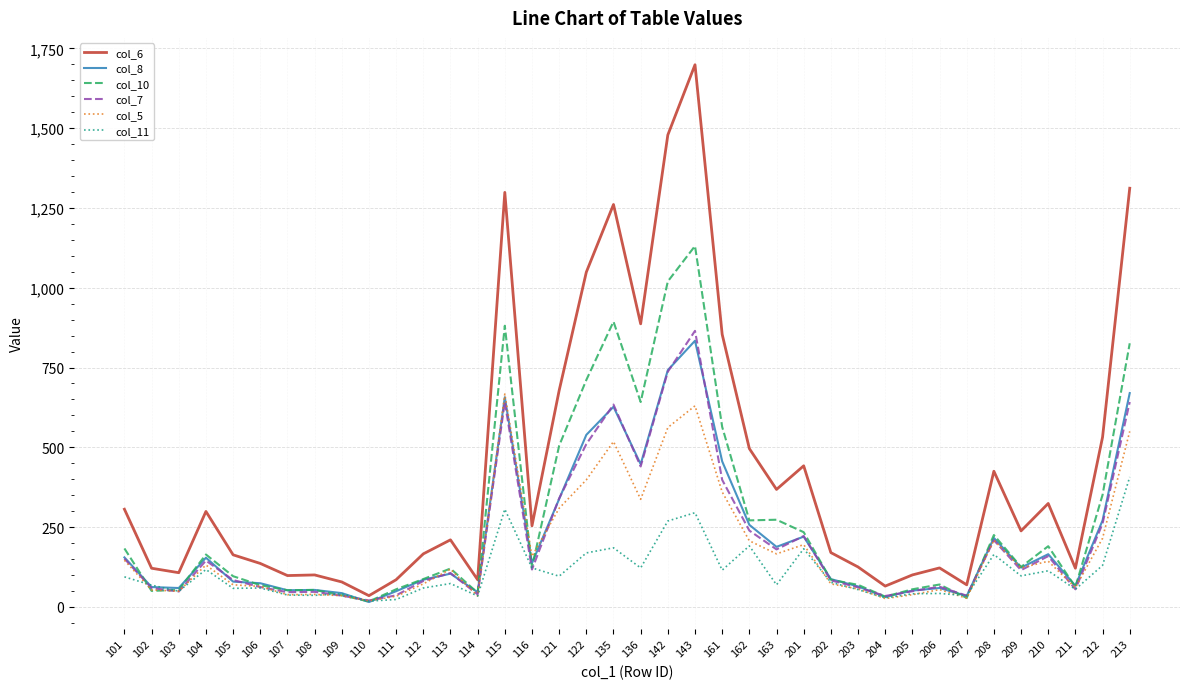

Rank the series by their maximum value, from highest to lowest.

col_6, col_10, col_7, col_8, col_5, col_11